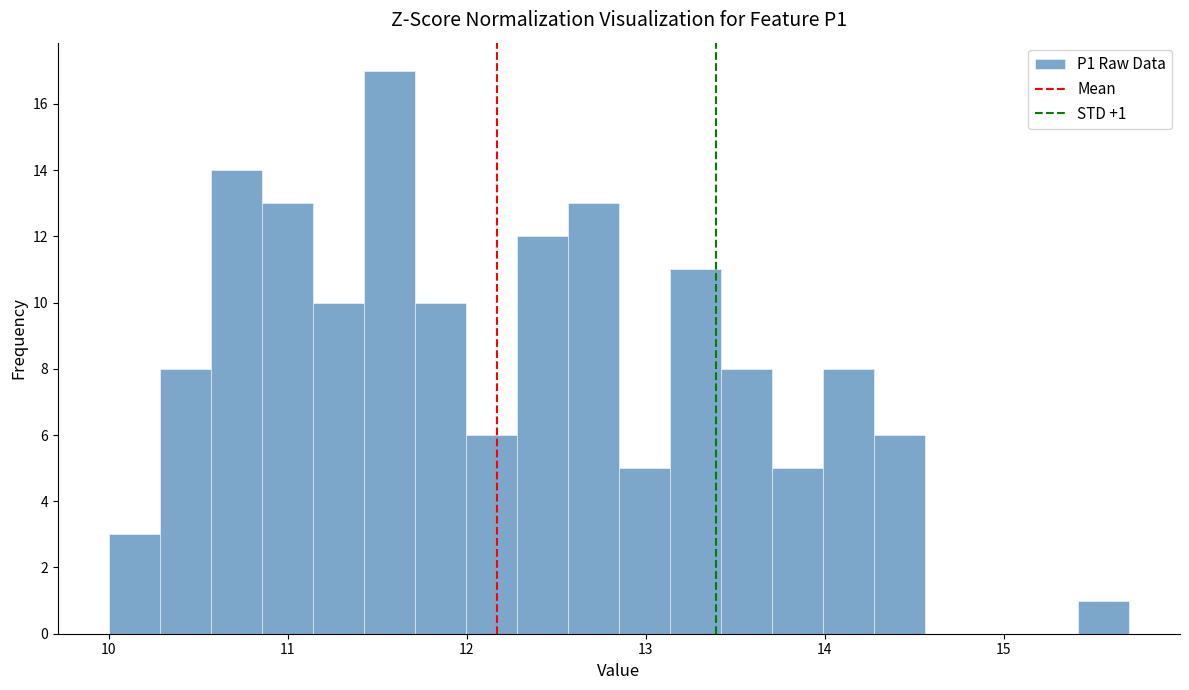

Around what value on the x-axis is the tallest bar? Give the approximate position of its centre, as read against the axis.

11.6